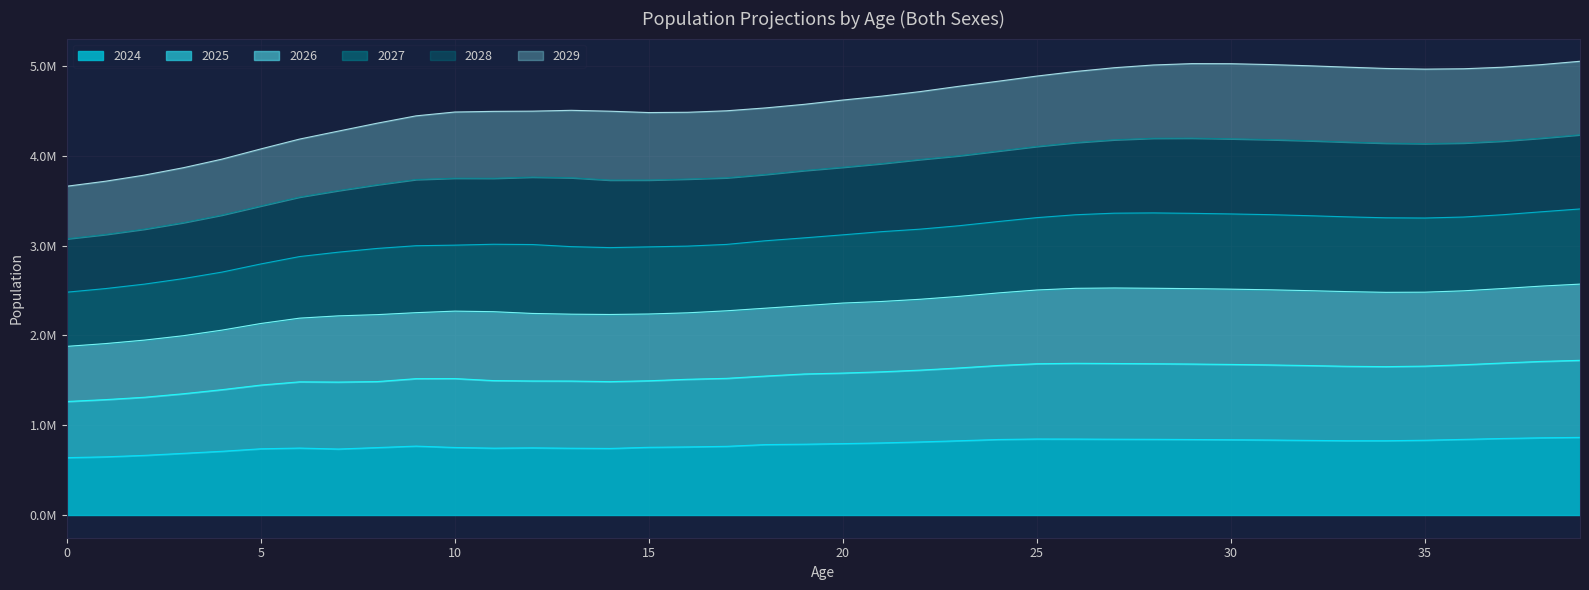

Does the chart display data point markers on the line(s)?

No